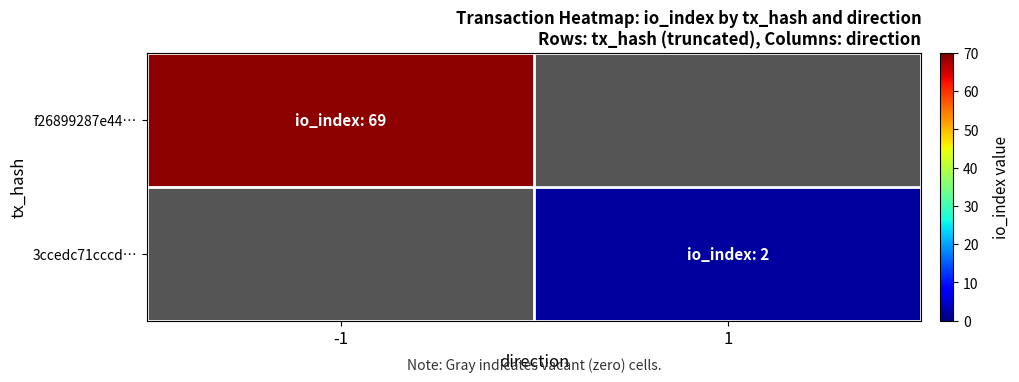

The 3ccedc71cccd… series shows 2.0 at 1. True or false?

True